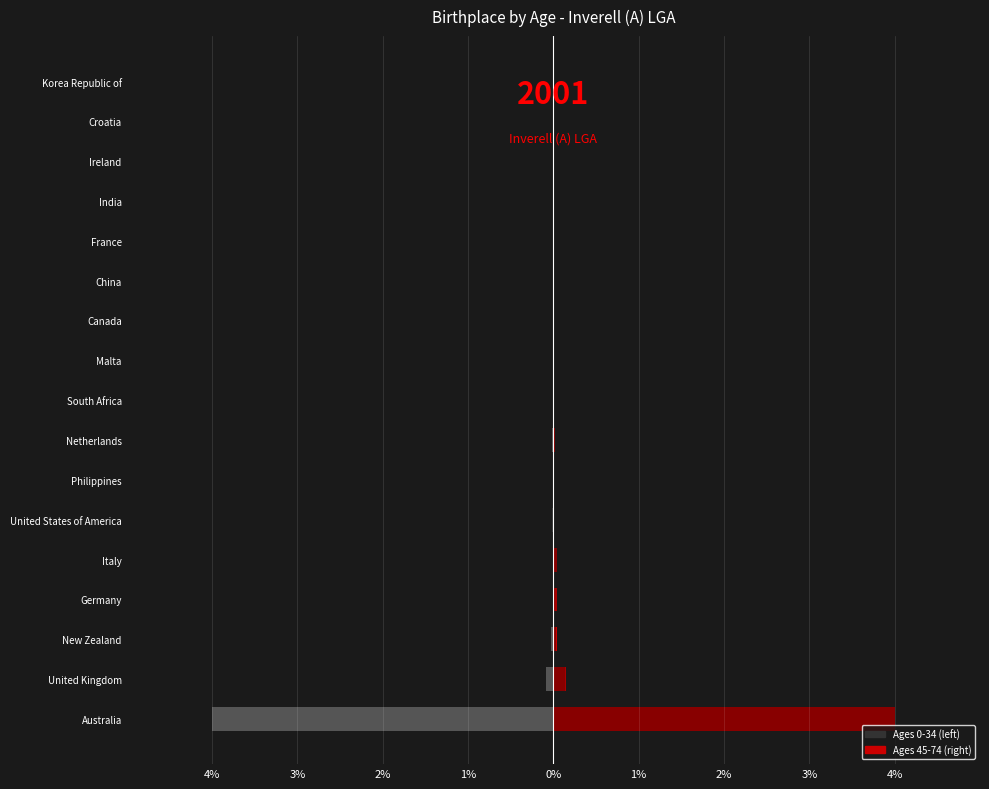

Is it true that Age 45-54 equals 0.0 at Malta?

True